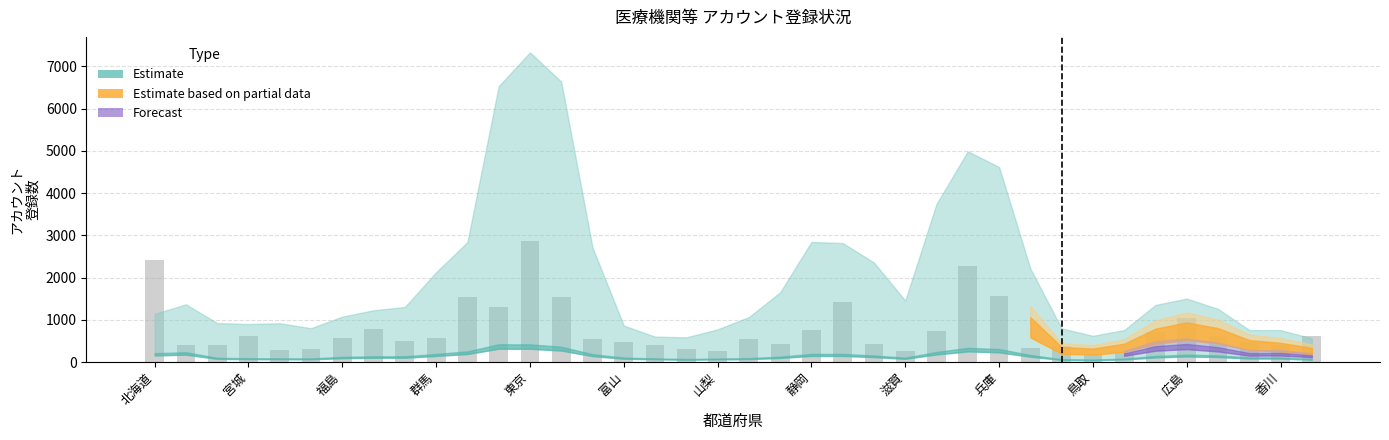

What is the value of the 38th bar from the left?

607.5